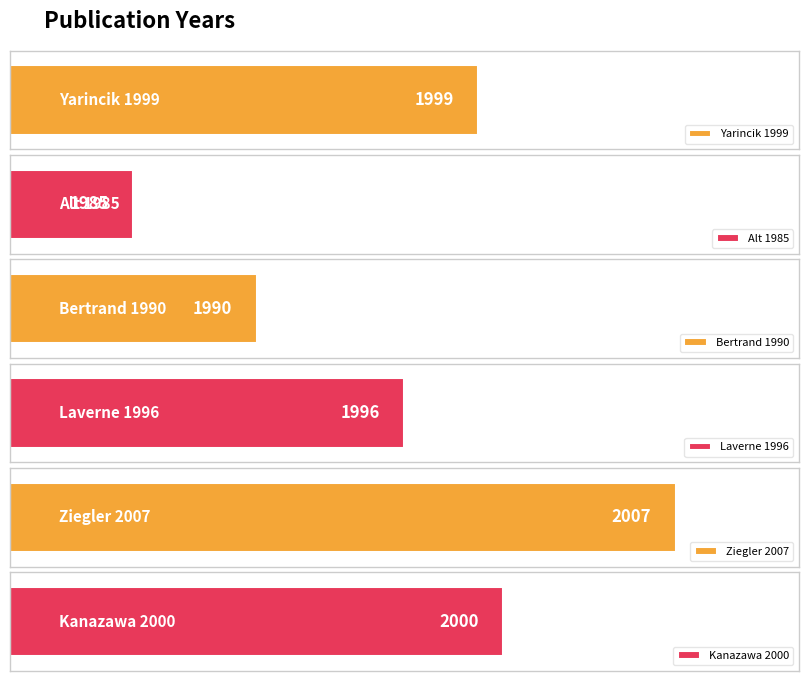

Reading left to right, transcribe all the data shown in this chart.

Yarincik 1999=1999	Alt 1985=1985	Bertrand 1990=1990	Laverne 1996=1996	Ziegler 2007=2007	Kanazawa 2000=2000